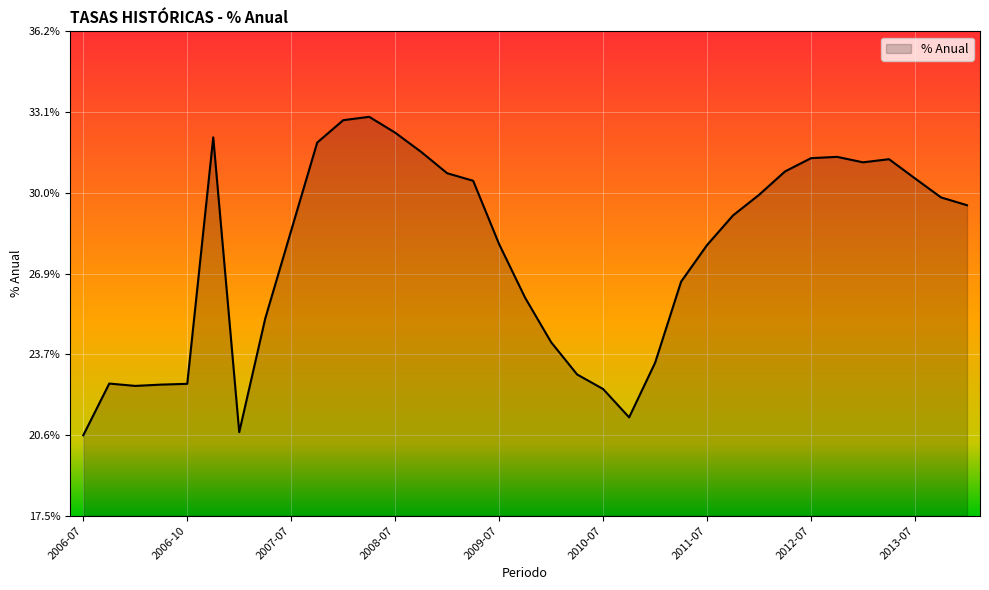

Reading left to right, transcribe all the data shown in this chart.

0.2	0.2	0.2	0.2	0.2	0.3	0.2	0.3	0.3	0.3	0.3	0.3	0.3	0.3	0.3	0.3	0.3	0.3	0.2	0.2	0.2	0.2	0.2	0.3	0.3	0.3	0.3	0.3	0.3	0.3	0.3	0.3	0.3	0.3	0.3